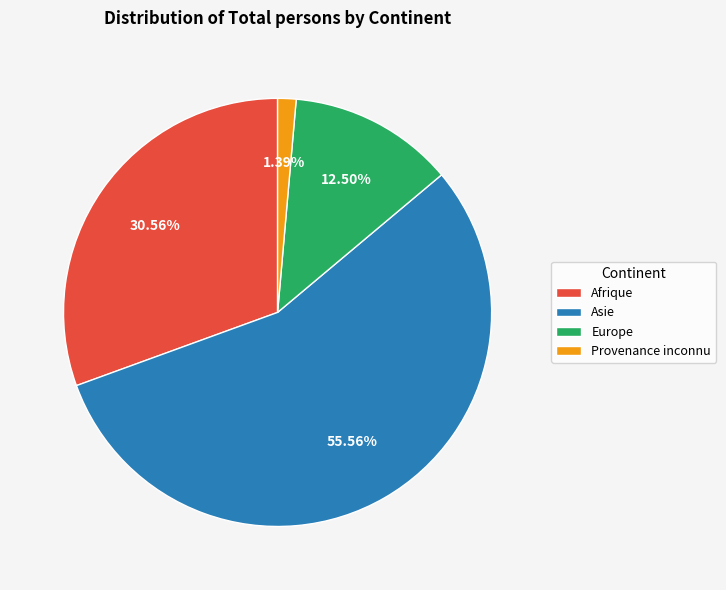

How many segments does this pie chart have?

4